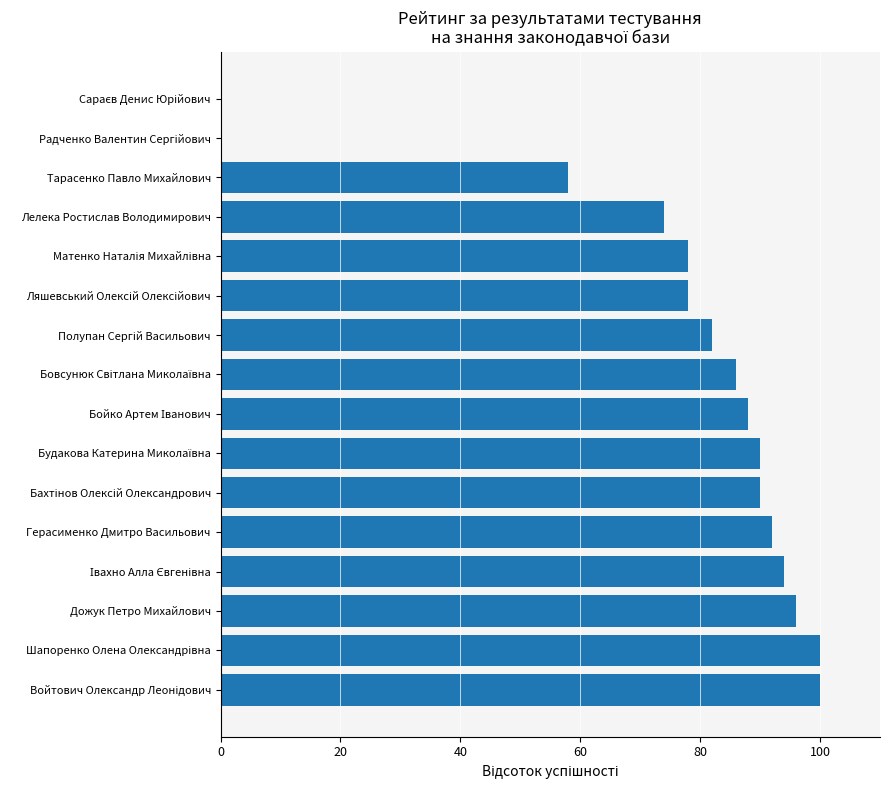

What is the sum of all values?

1206